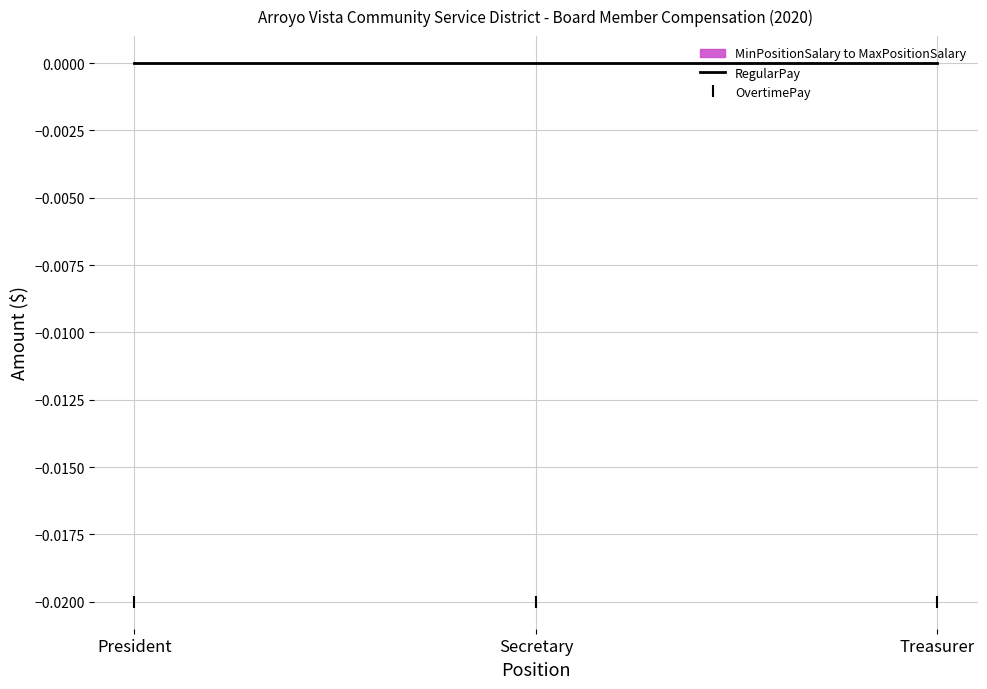

What is the label of the 1st point from the left?

President